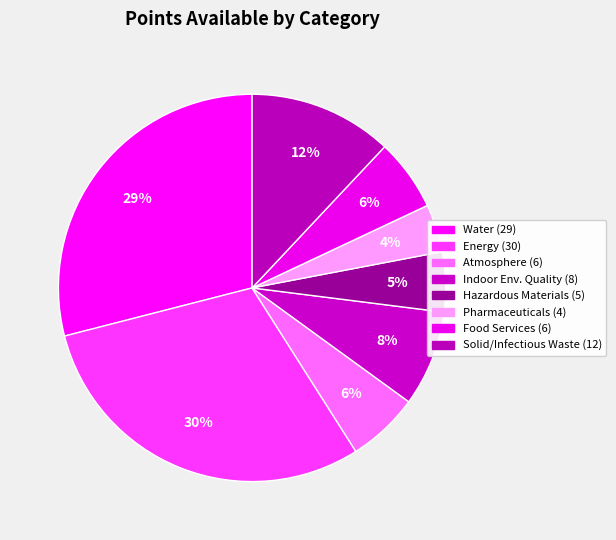

To the nearest percent, what is the difference between the largest and smallest slice percentages?

26%